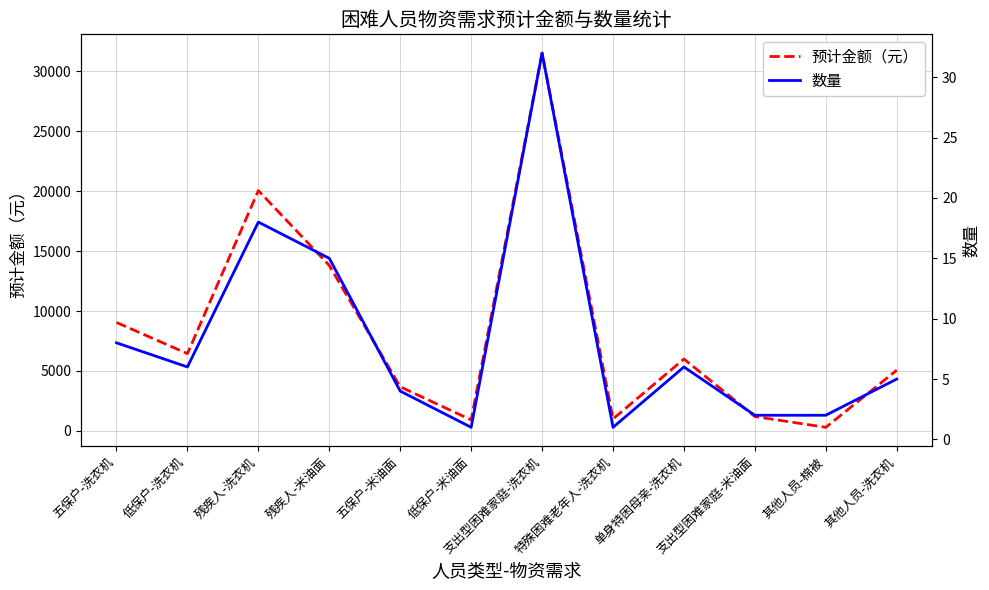

Where does the 预计金额（元） series first go above 6000?

五保户-洗衣机